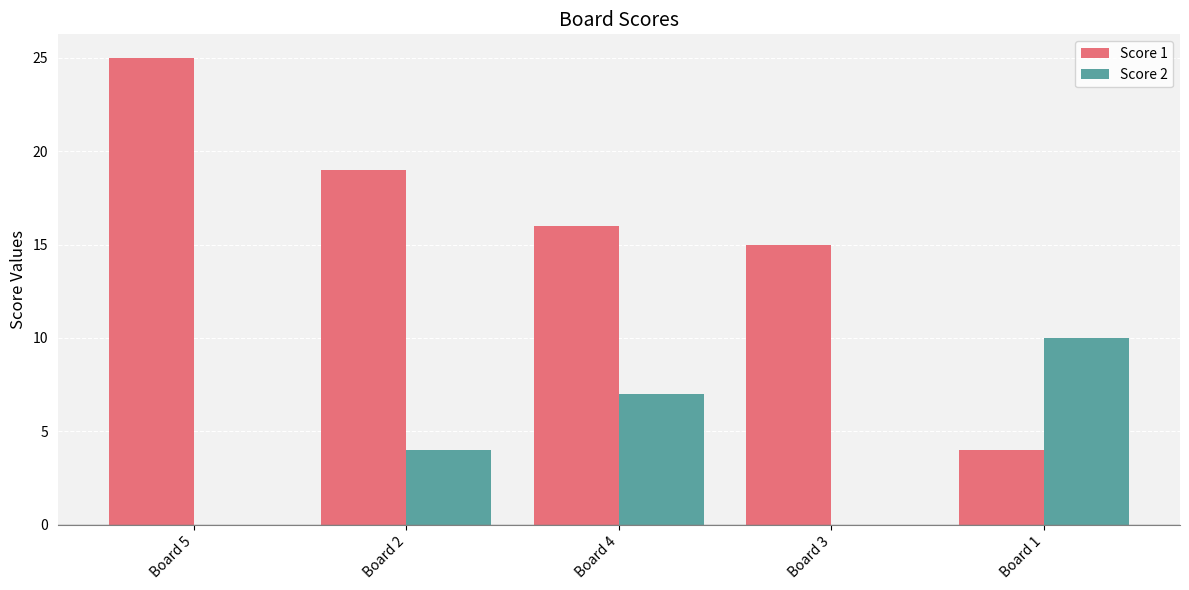

Which series has the largest range (max minus min)?

Score 1